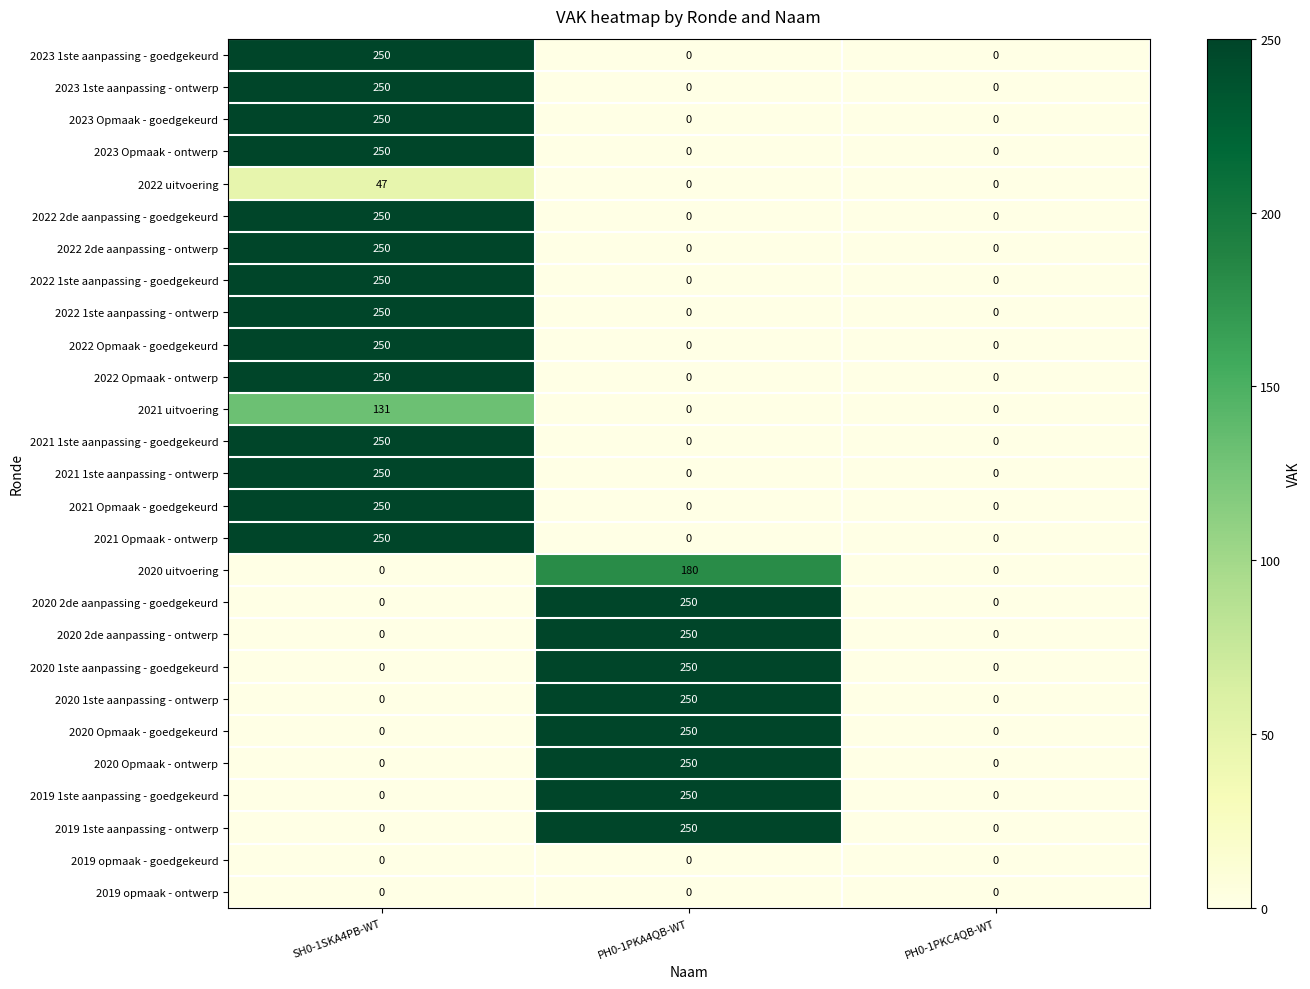

What is the greatest value displayed?

250